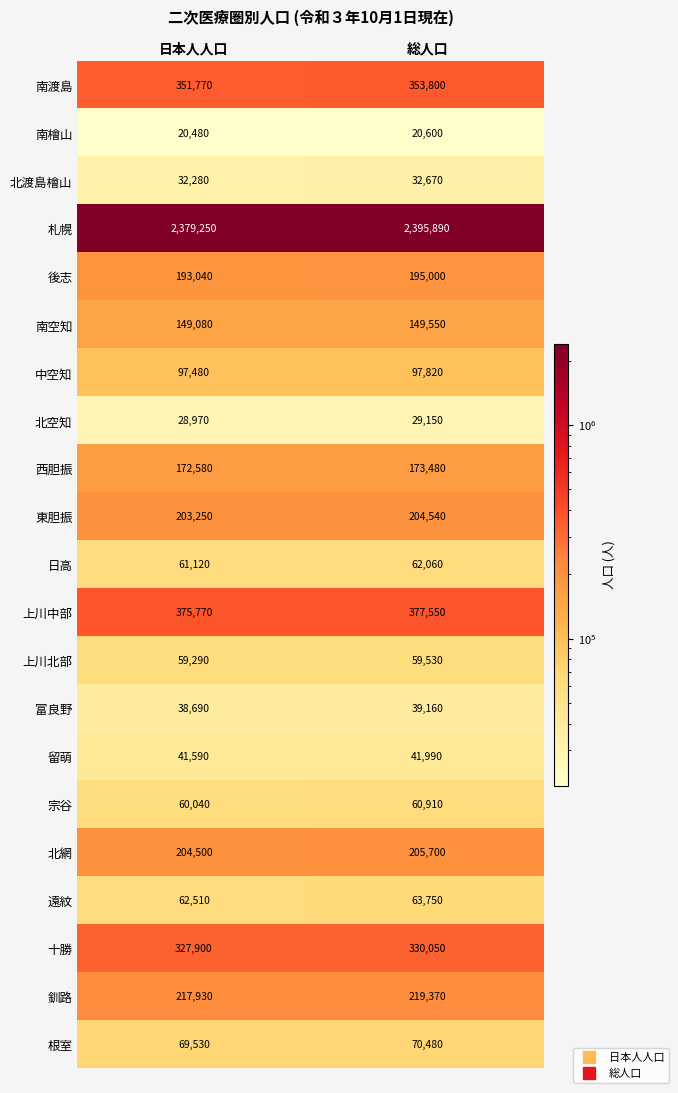

At which category is the sum across all series the highest?

総人口